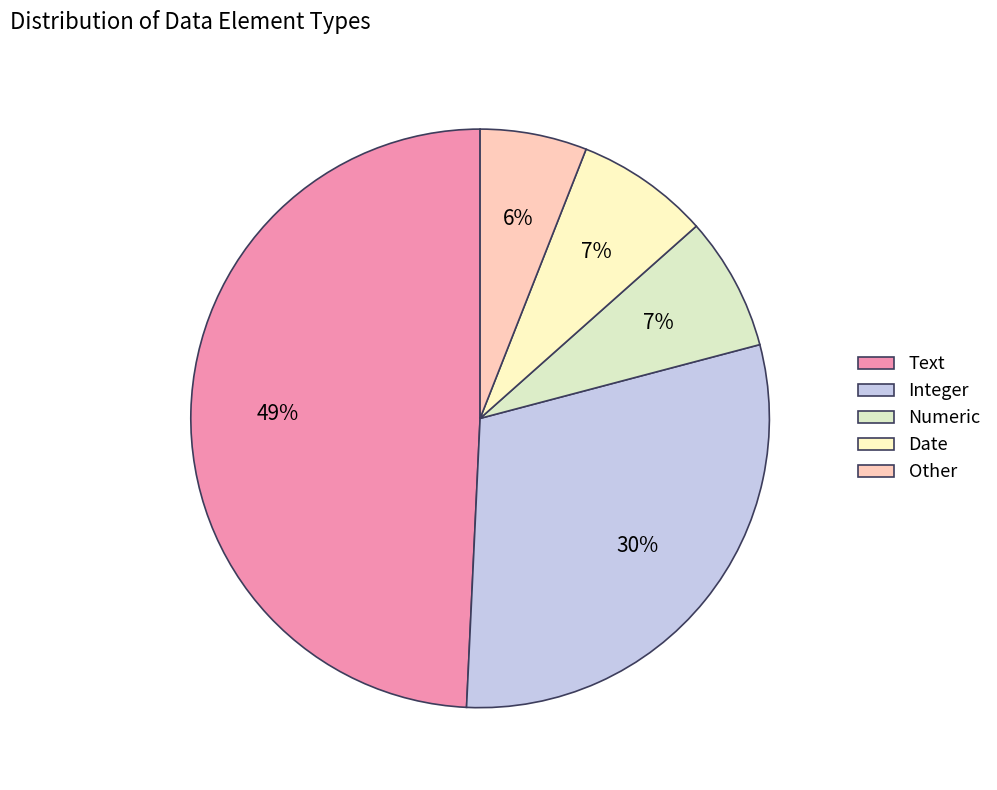

Which has a higher value, Other or Integer?

Integer